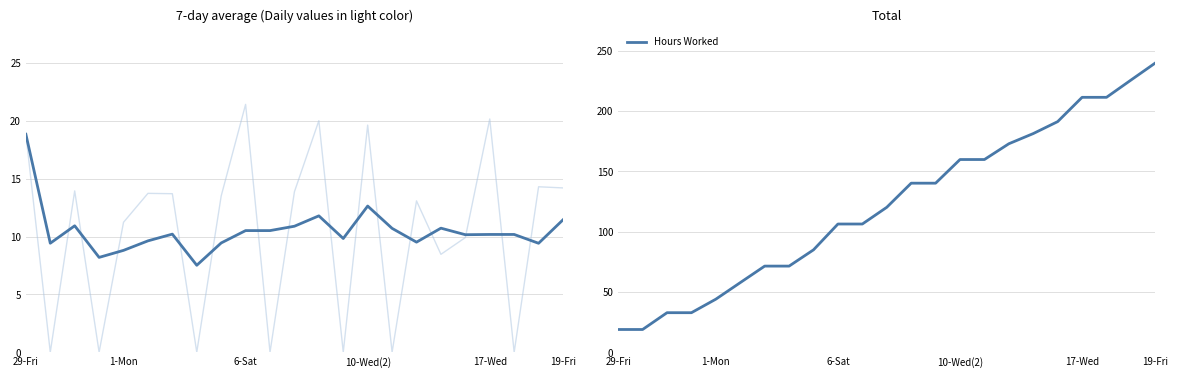

The Hours Worked series shows 106.4 at 6-Sat. True or false?

True